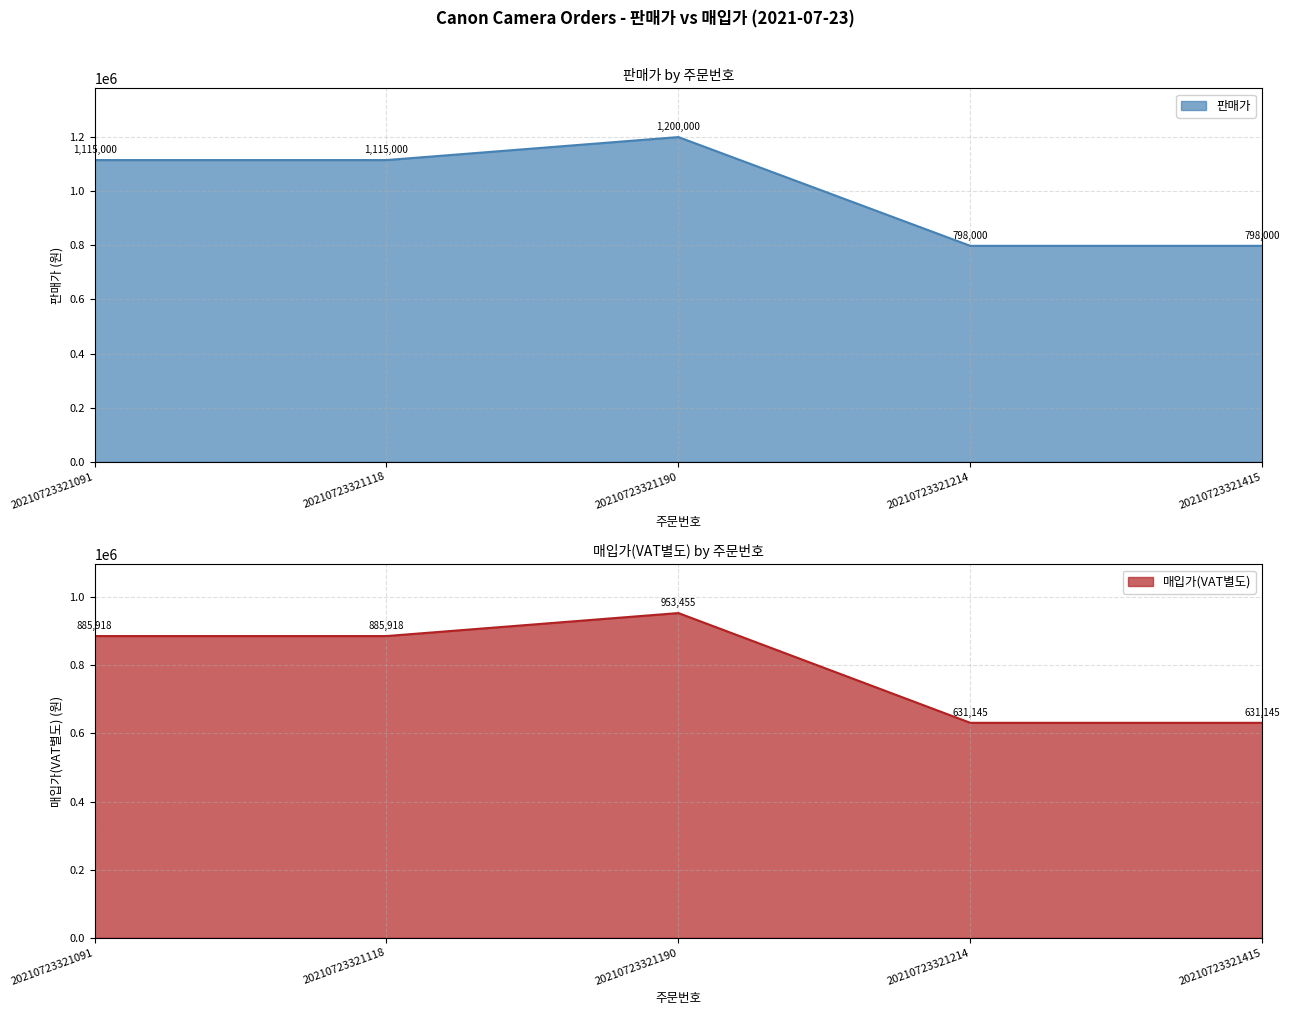

What is the value of the 매입가(VAT별도) point at the 4th from the left?

631145